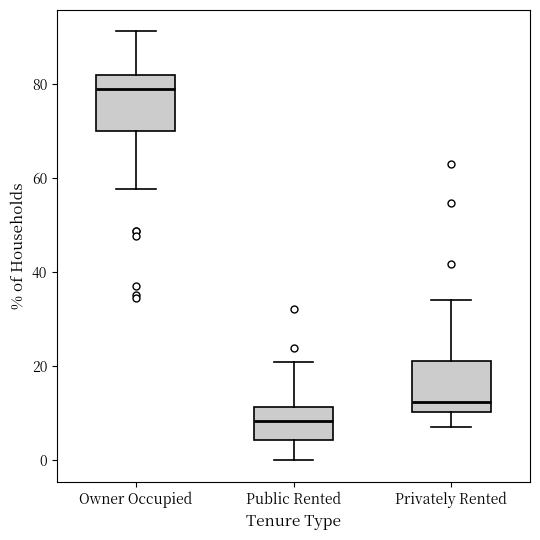

Where does the upper whisker of the box for Owner Occupied end on the y-axis? The values are not printed on the chart, so give them approximately, as read against the axis.

92